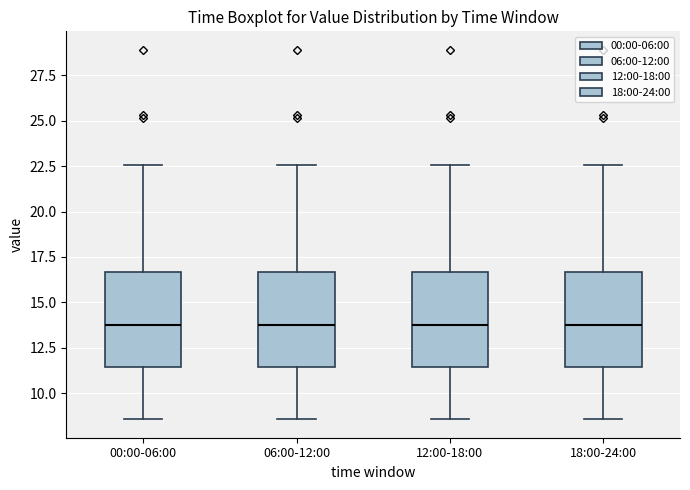

Reading left to right, transcribe this box plot: for each box, give where its median line is, the range the box spans, and where its two whiskers end, as read against the y-axis. The values are not printed on the chart, so give them approximately, as read against the axis.

00:00-06:00: median 14.0, box 11.5 to 16.5, whiskers 8.5 to 22.5
06:00-12:00: median 14.0, box 11.5 to 16.5, whiskers 8.5 to 22.5
12:00-18:00: median 14.0, box 11.5 to 16.5, whiskers 8.5 to 22.5
18:00-24:00: median 14.0, box 11.5 to 16.5, whiskers 8.5 to 22.5